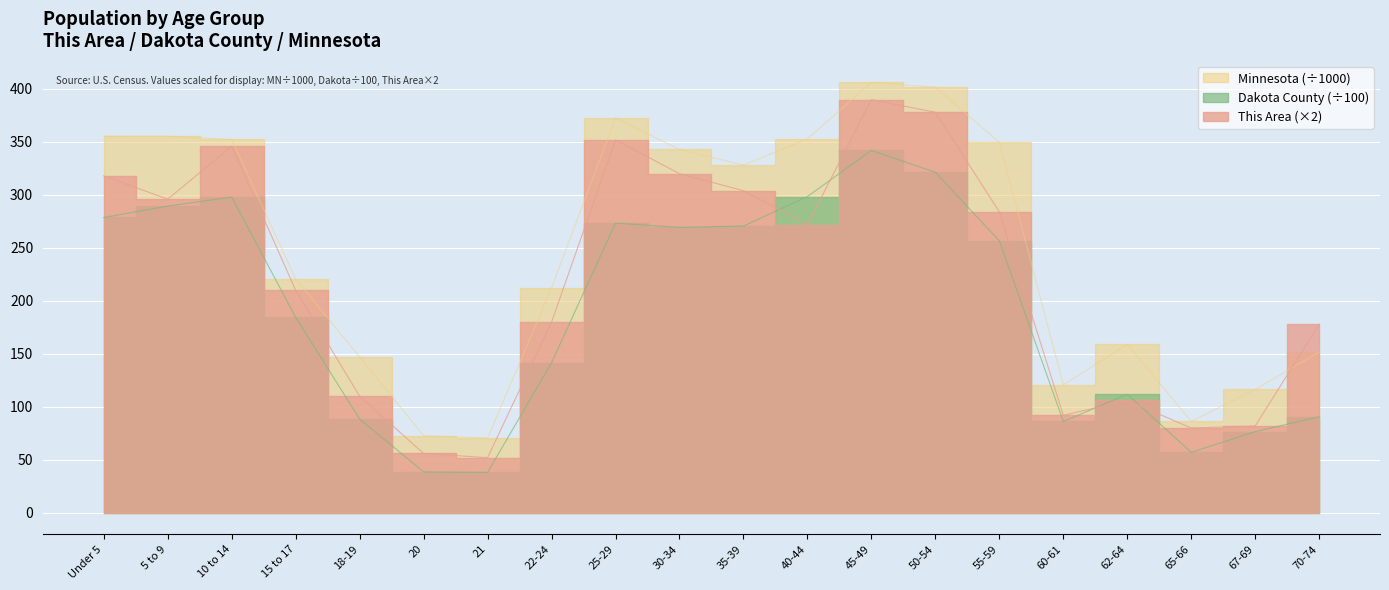

Where is the first local maximum for This Area?

10 to 14